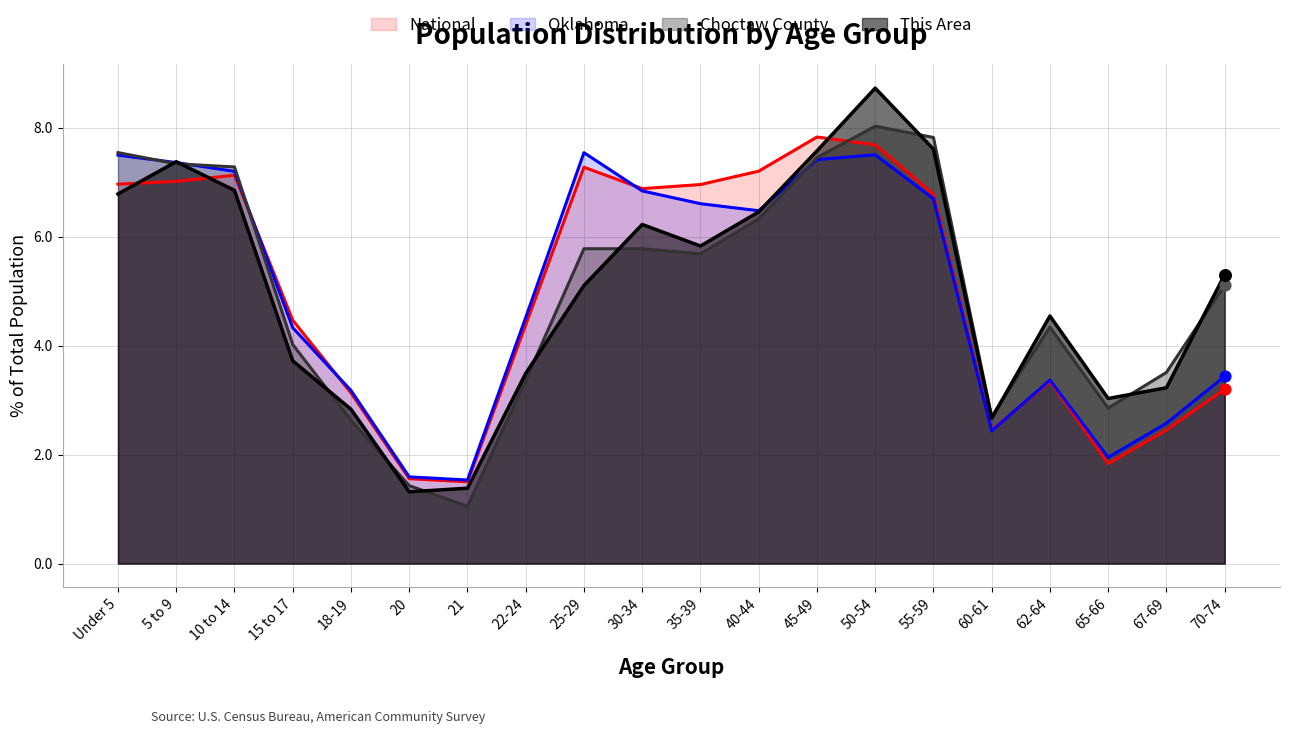

Which series has the widest spread of Y values?

This Area